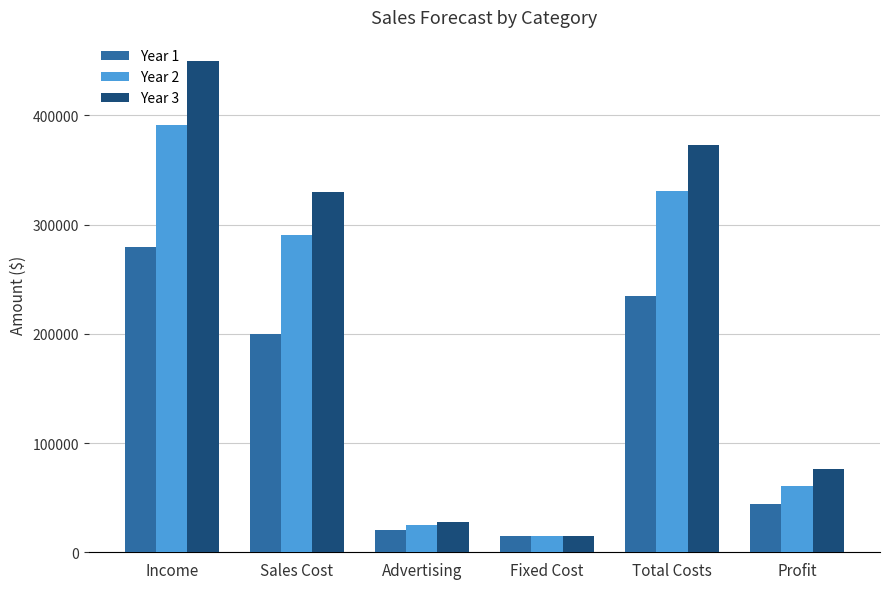

Are the bars horizontal?

No